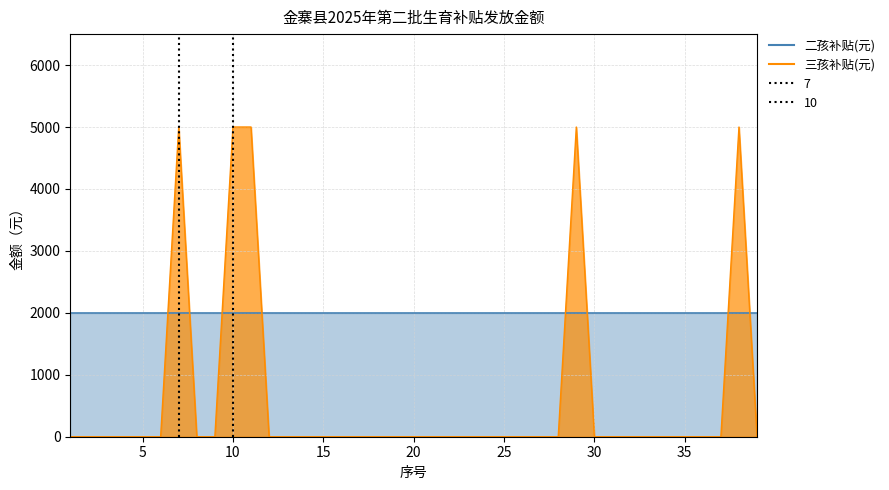

What is the difference between the maximum and minimum values?

5000